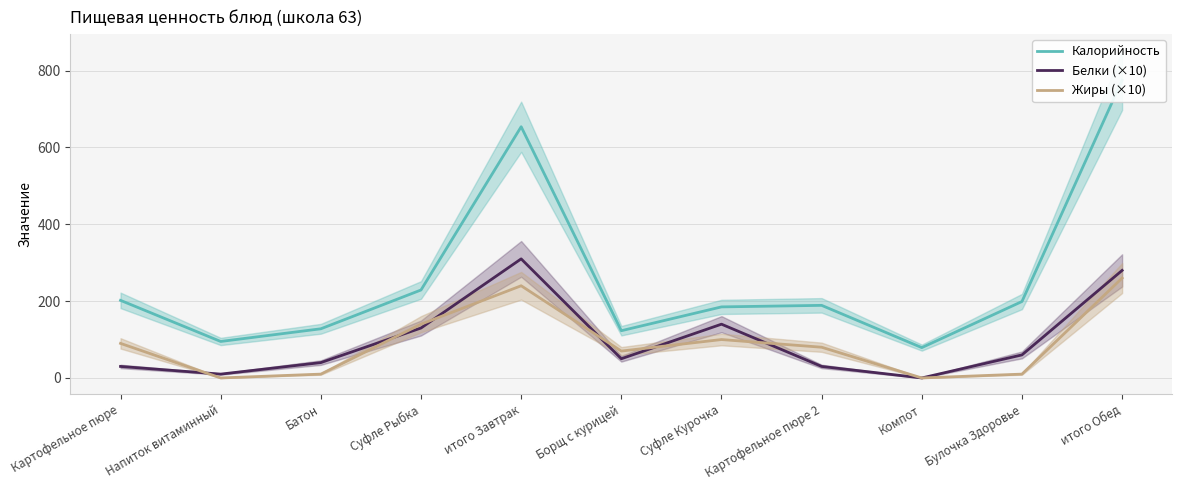

What is the greatest value displayed?

775